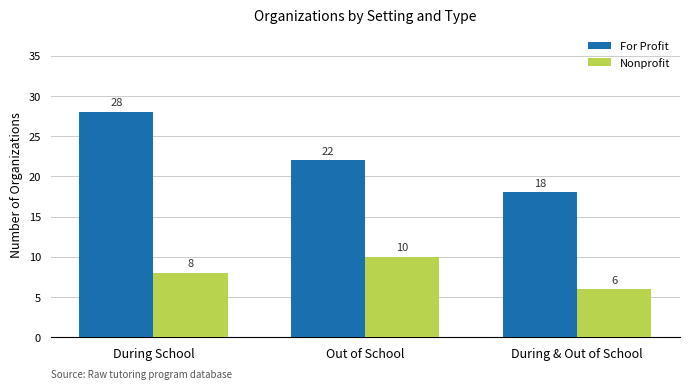

At which label is Nonprofit closest to 8?

During School